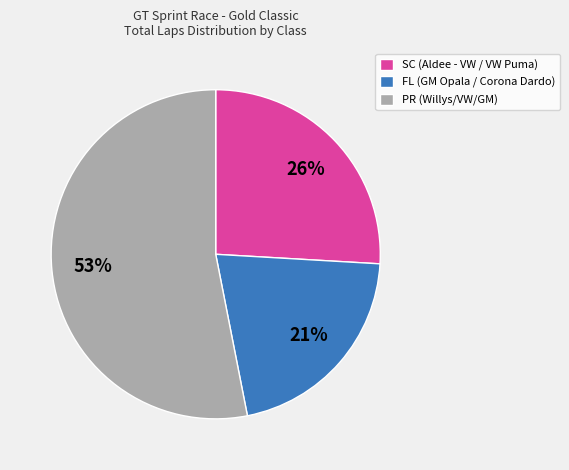

Is there a majority slice in this chart?

Yes